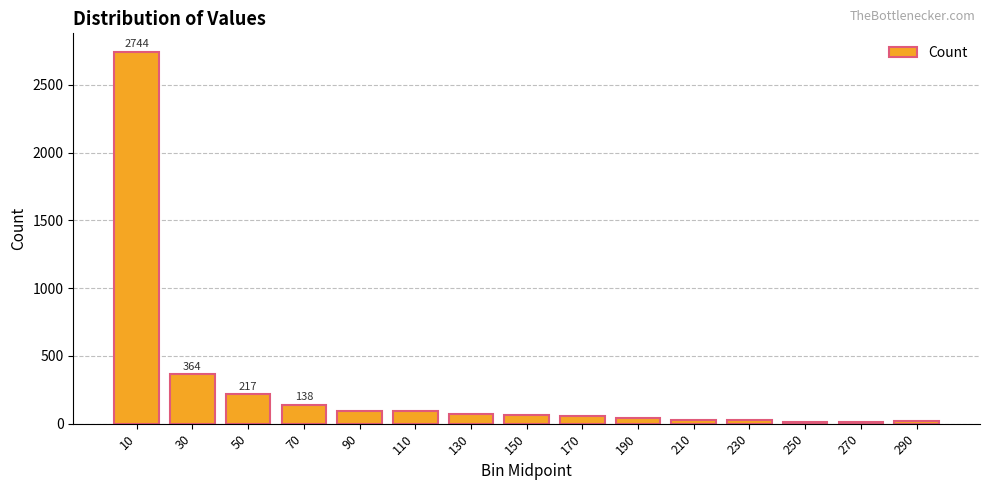

The value at 190 is 43. True or false?

True